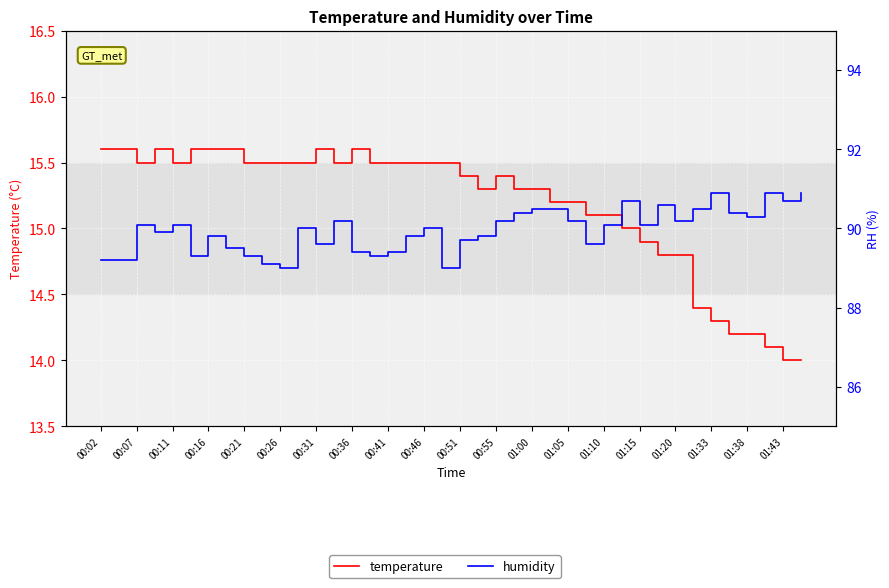

What is the label of the 2nd point from the left?

00:07